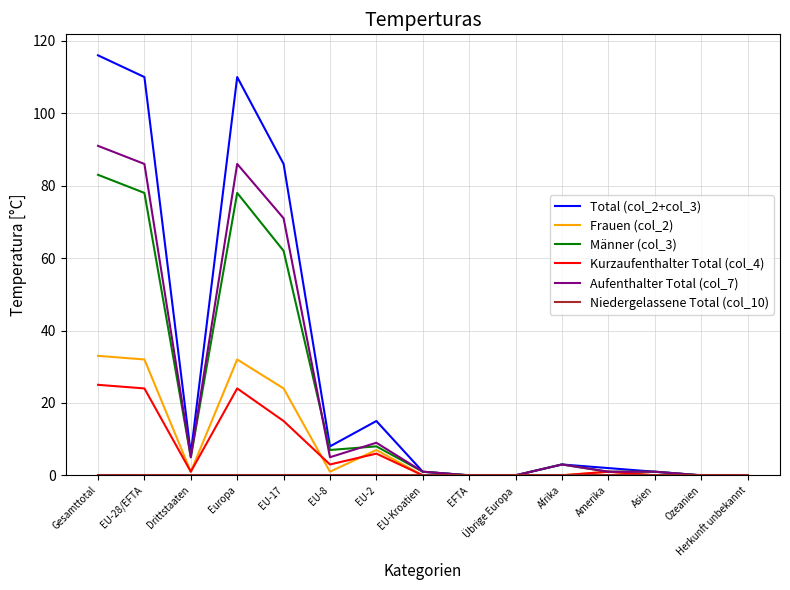

True or false: Aufenthalter Total (col_7) has a value of -47 at Ozeanien.

False